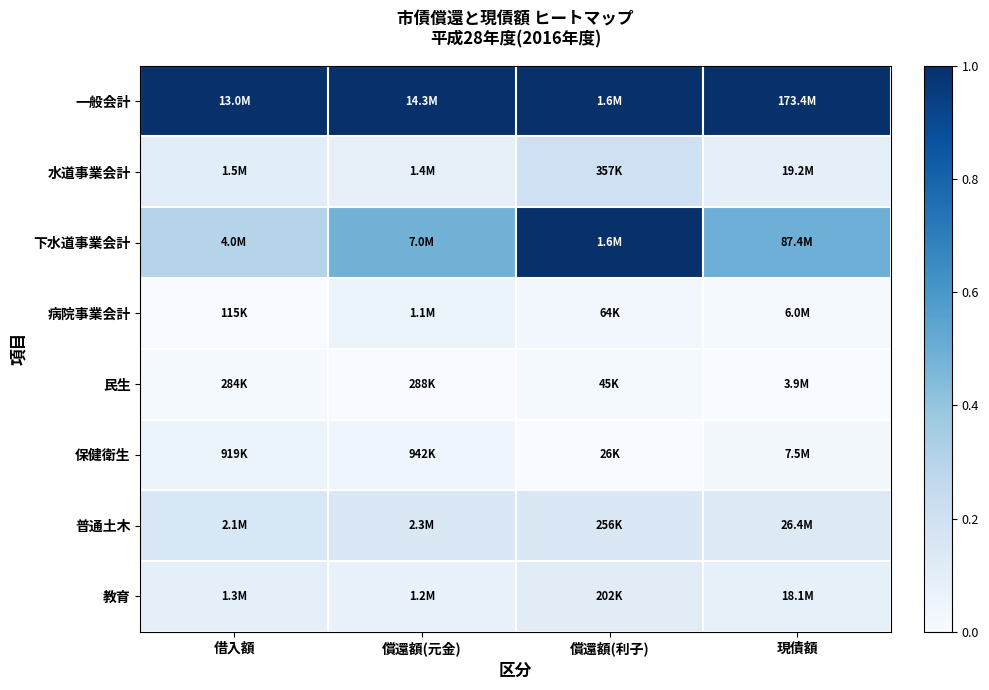

Which series has the largest total across all categories?

一般会計